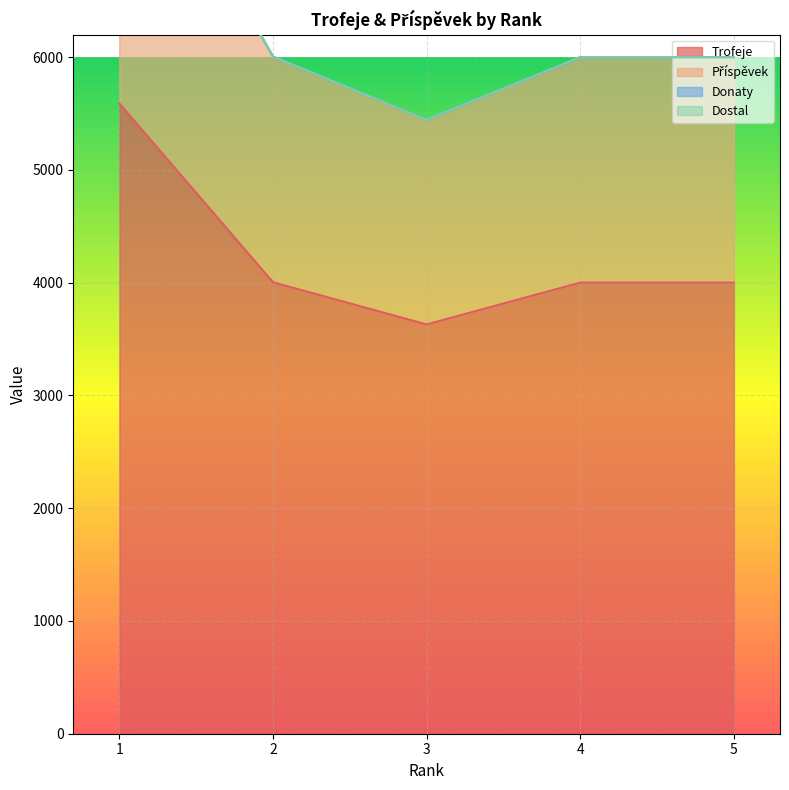

What is the maximum value for Trofeje?

5590